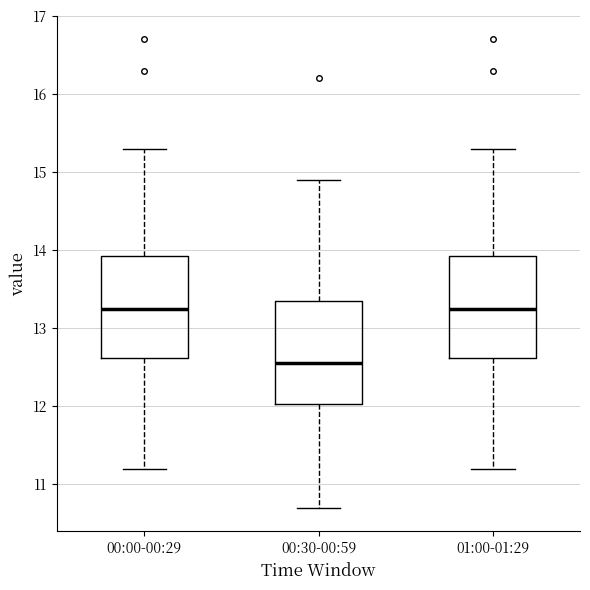

Reading left to right, transcribe this box plot: for each box, give where its median line is, the range the box spans, and where its two whiskers end, as read against the y-axis. The values are not printed on the chart, so give them approximately, as read against the axis.

00:00-00:29: median 13.3, box 12.6 to 13.9, whiskers 11.2 to 15.3
00:30-00:59: median 12.6, box 12.0 to 13.4, whiskers 10.7 to 14.9
01:00-01:29: median 13.3, box 12.6 to 13.9, whiskers 11.2 to 15.3